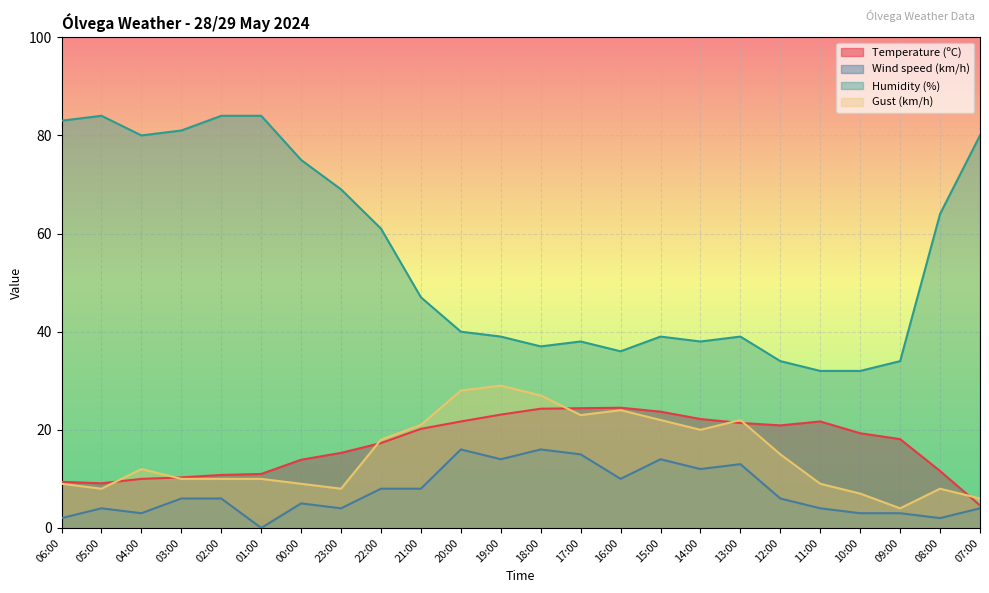

What position from the right is 22:00?

16